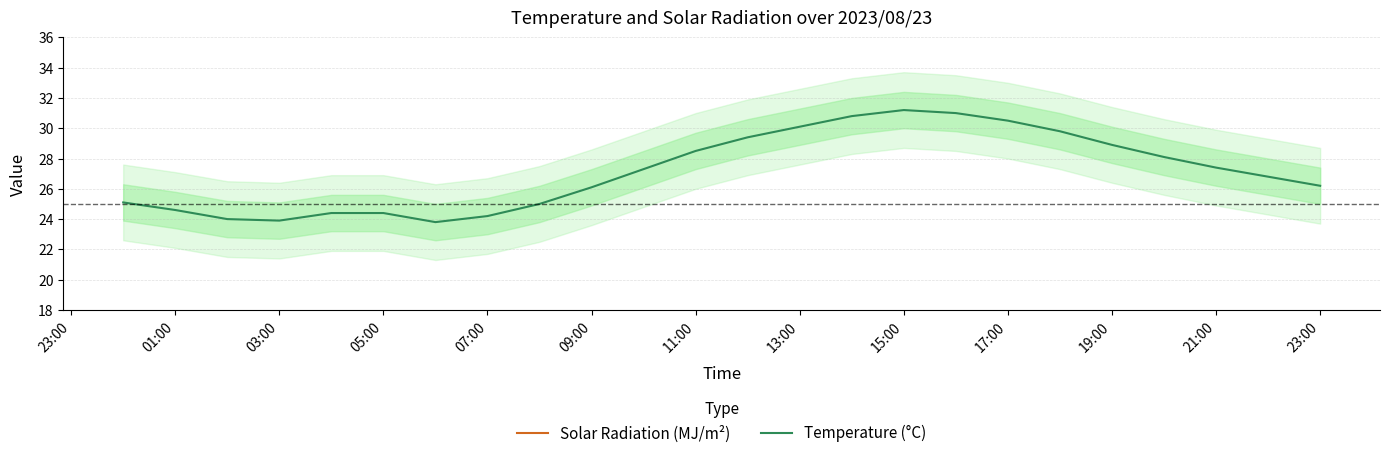

Does the chart display data point markers on the line(s)?

No